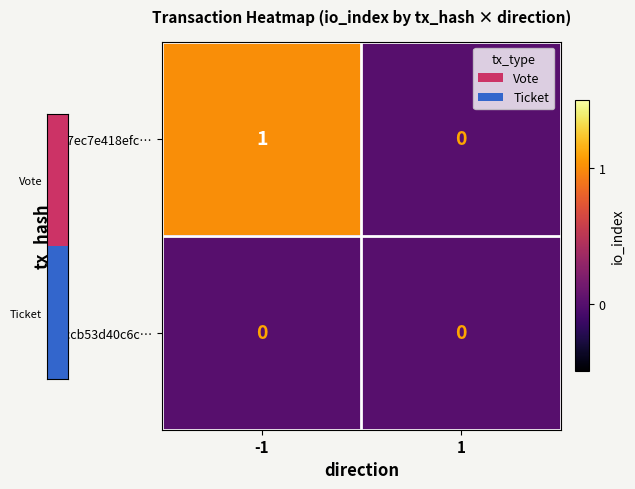

List the labels in order of 37ec7e418efc… value, smallest first.

1, -1